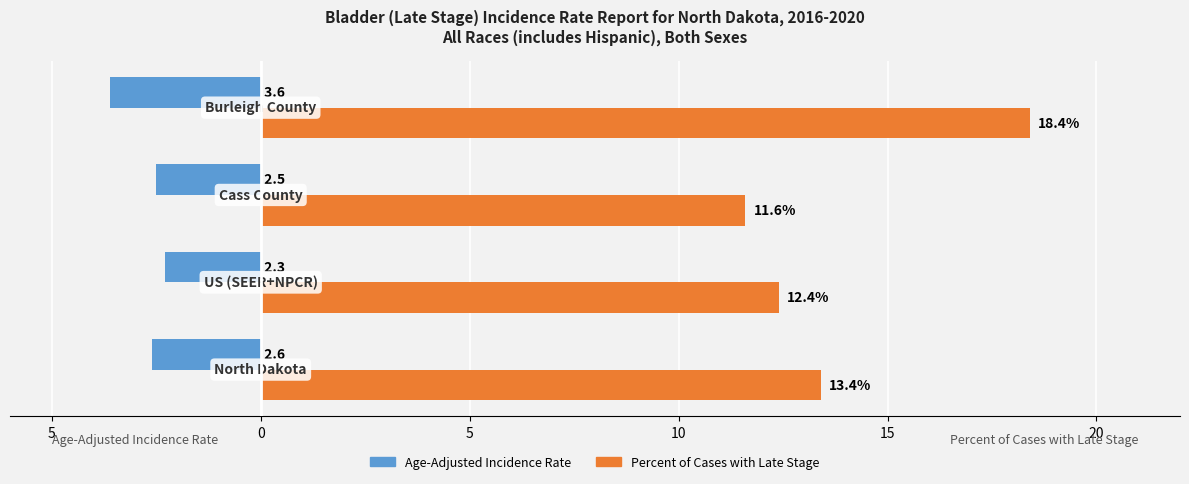

Reading left to right, list all the values displayed in this chart.

Age-Adjusted Incidence Rate: -2.6	-2.3	-2.5	-3.6
Percent of Cases with Late Stage: 13.4	12.4	11.6	18.4